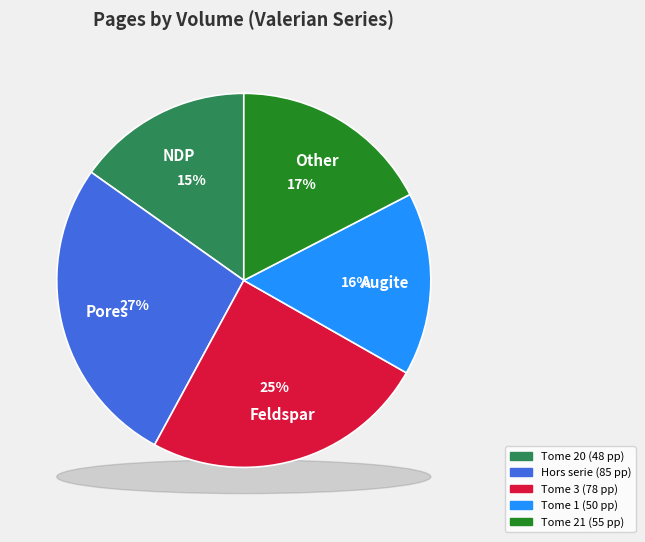

The Tome 21 slice represents 17% of the pie. True or false?

True